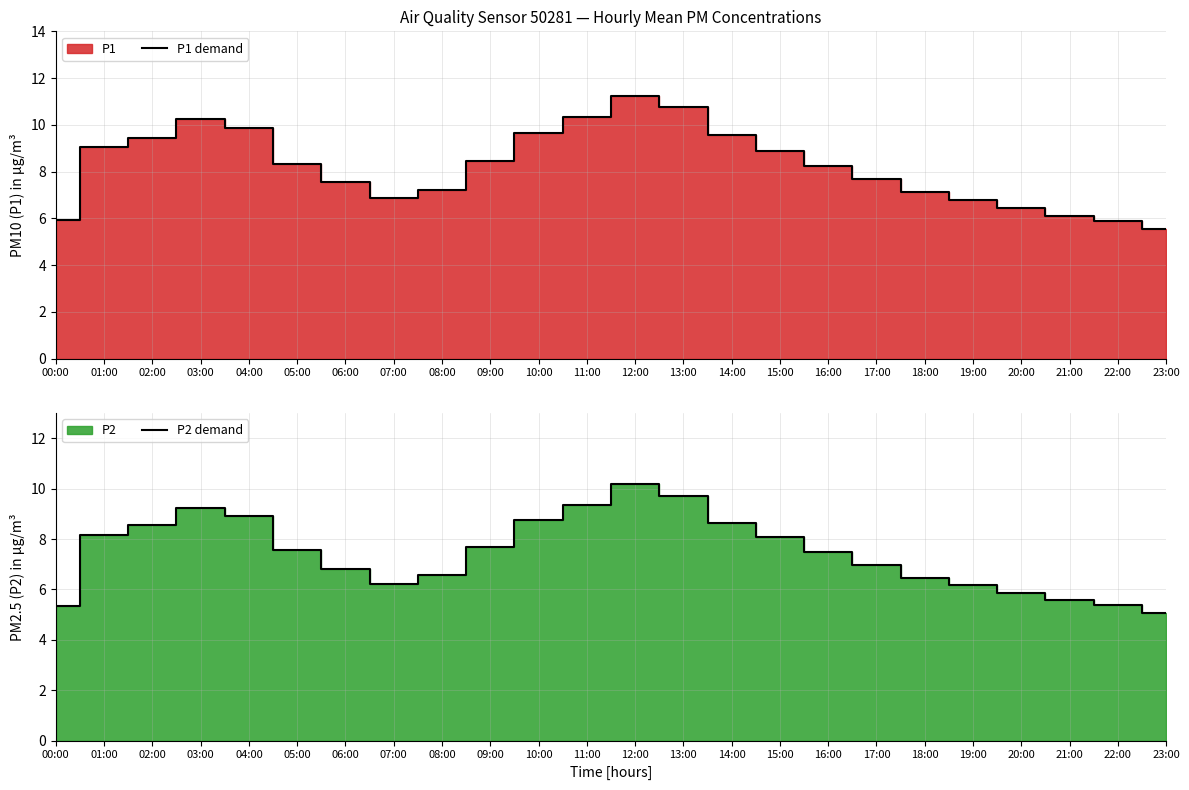

At which category is the sum across all series the highest?

12:00